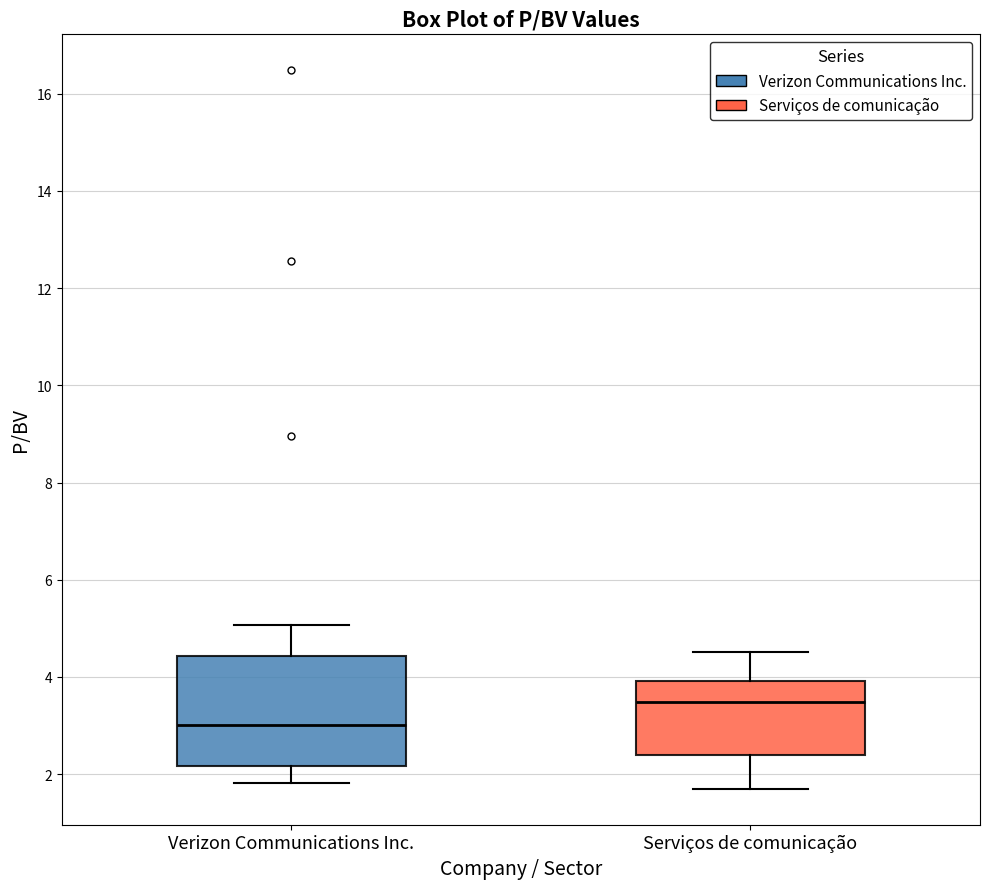

Reading left to right, read every box against the y-axis: the position of its median line, the range the box covers, and the ends of its whiskers. The values are not printed on the chart, so give them approximately, as read against the axis.

Verizon Communications Inc.: median 3.0, box 2.2 to 4.4, whiskers 1.8 to 5.0
Serviços de comunicação: median 3.4, box 2.4 to 4.0, whiskers 1.8 to 4.6